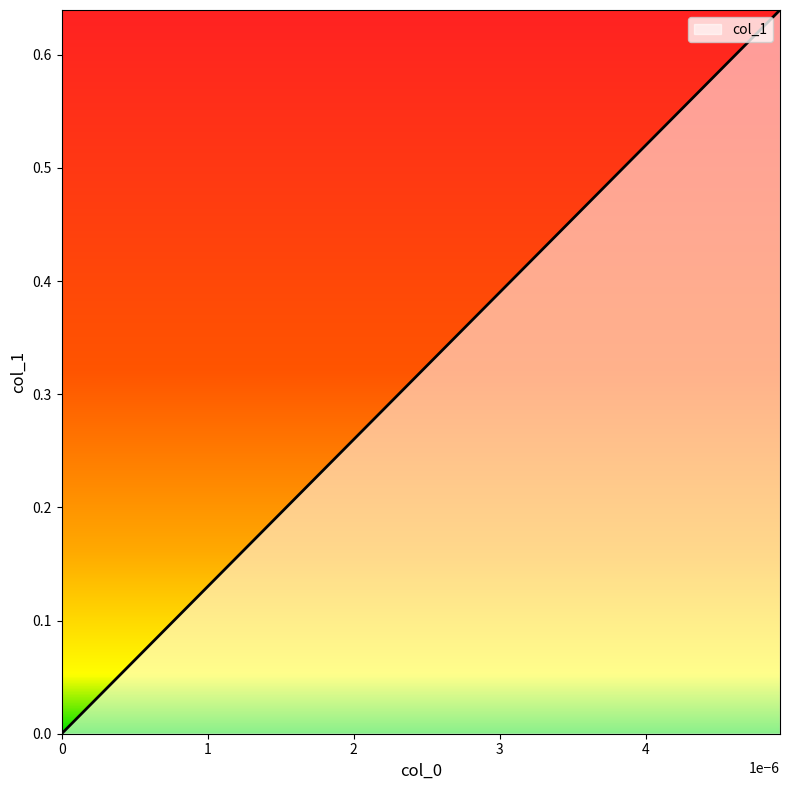

How many values are between 0 and 1?

8